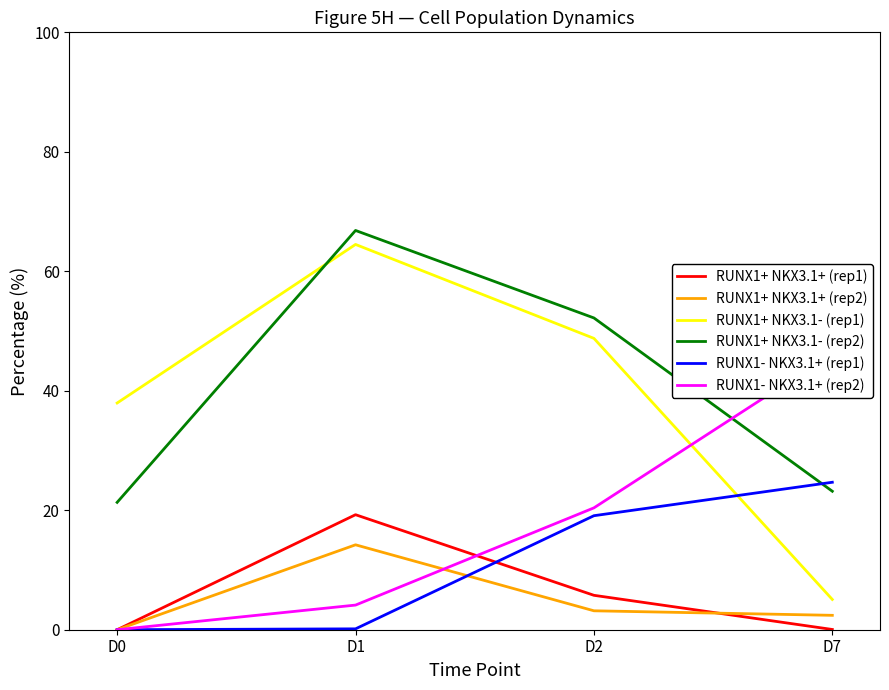

True or false: RUNX1+ NKX3.1- (rep1) has a value of 20.5 at D2.

False